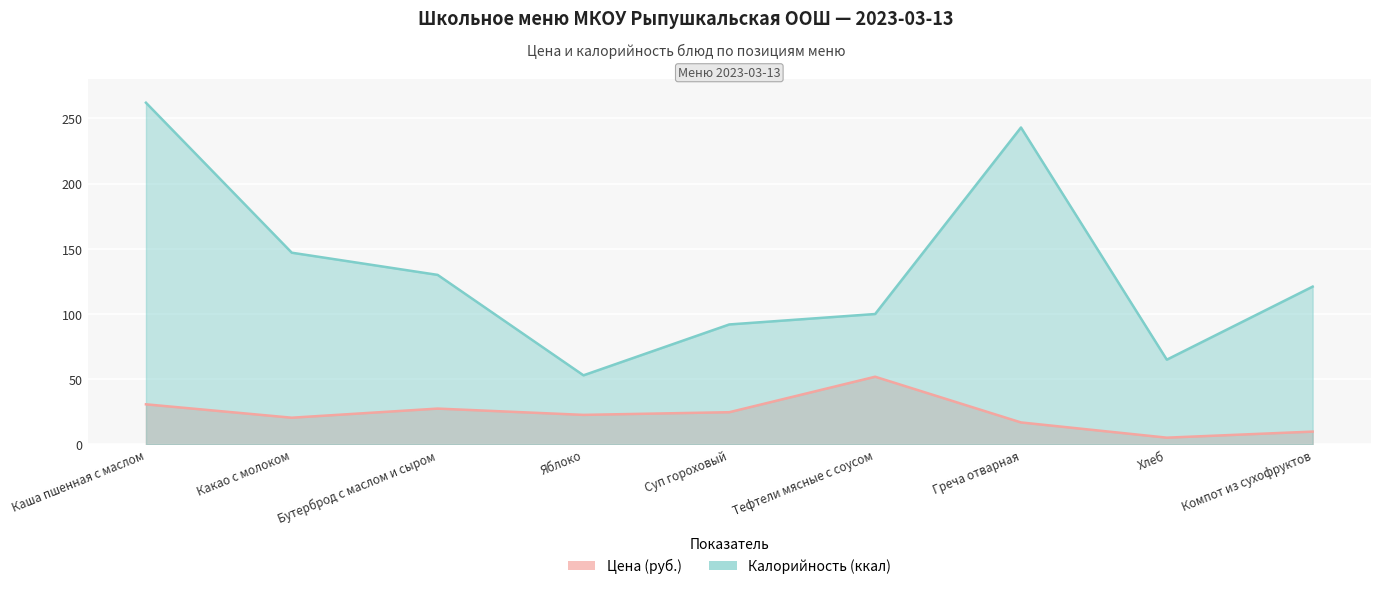

Reading left to right, extract all data points from this chart.

Цена (руб.): 30.8	20.5	27.5	22.7	24.7	51.9	16.9	5.2	9.8
Калорийность (ккал): 262.0	147.0	130.0	53.0	92.0	100.0	243.0	65.0	121.0